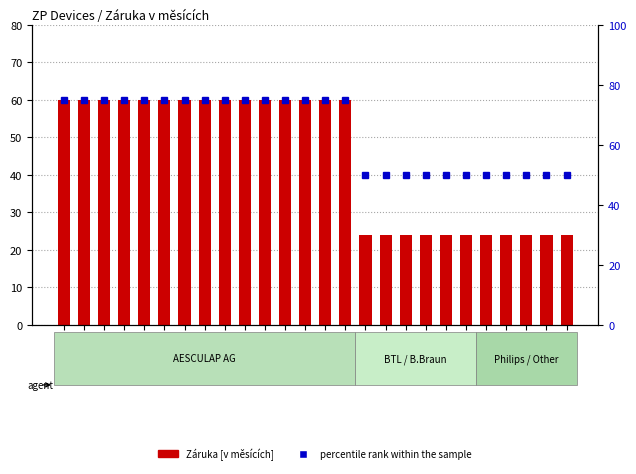

Reading left to right, extract all data points from this chart.

Záruka [v měsících]: ZP2=60	ZP3=60	ZP4=60	ZP5=60	ZP6=60	ZP7=60	ZP8=60	ZP9=60	ZP10=60	ZP11=60	ZP12=60	ZP13=60	ZP14=60	ZP15=60	ZP16=60	ZP20=24	ZP21=24	ZP22=24	ZP24=24	ZP25=24	ZP26=24	ZP28=24	ZP29=24	ZP30=24	ZP31=24	ZP32=24
percentile rank within the sample: ZP2=75	ZP3=75	ZP4=75	ZP5=75	ZP6=75	ZP7=75	ZP8=75	ZP9=75	ZP10=75	ZP11=75	ZP12=75	ZP13=75	ZP14=75	ZP15=75	ZP16=75	ZP20=50	ZP21=50	ZP22=50	ZP24=50	ZP25=50	ZP26=50	ZP28=50	ZP29=50	ZP30=50	ZP31=50	ZP32=50